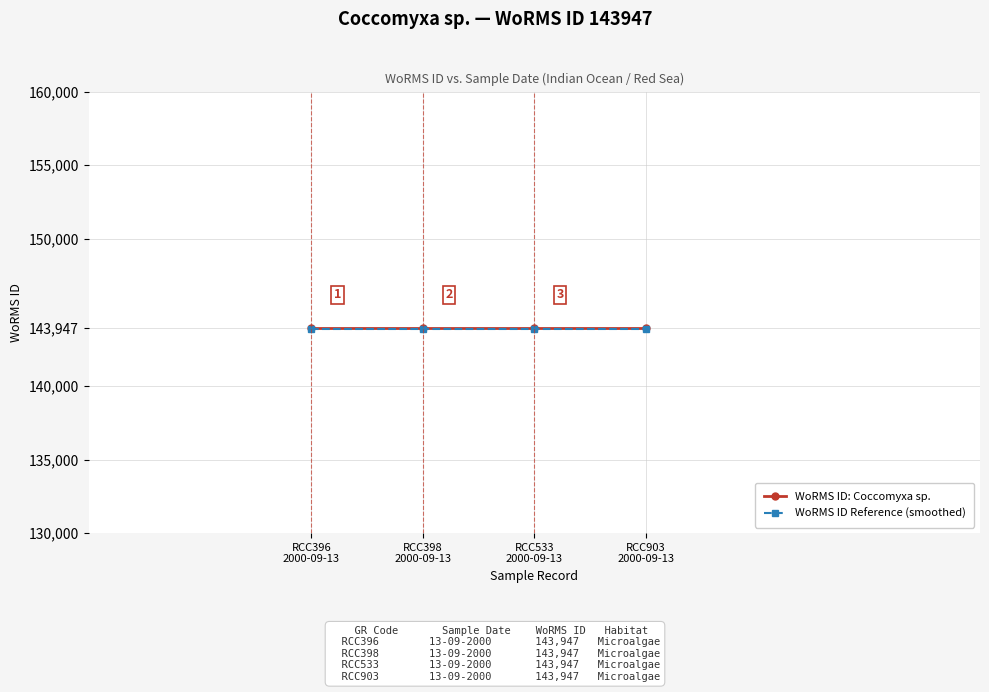

Reading left to right, what are all the values shown in this chart?

WoRMS ID: Coccomyxa sp.: 143947.0	143947.0	143947.0	143947.0
WoRMS ID Reference (smoothed): 143875.0	143875.0	143875.0	143875.0